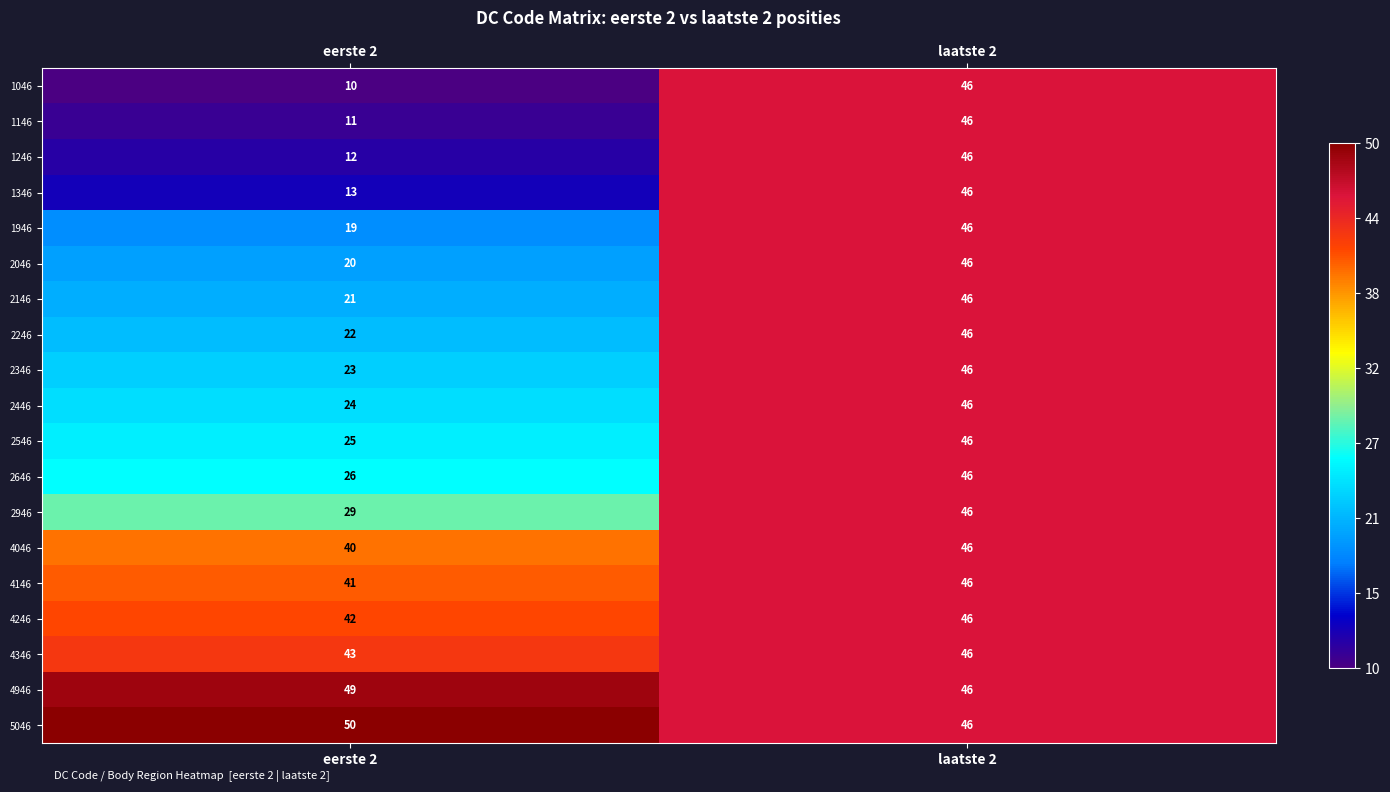

What is the sum of the 4046 values at laatste 2 and eerste 2?

86